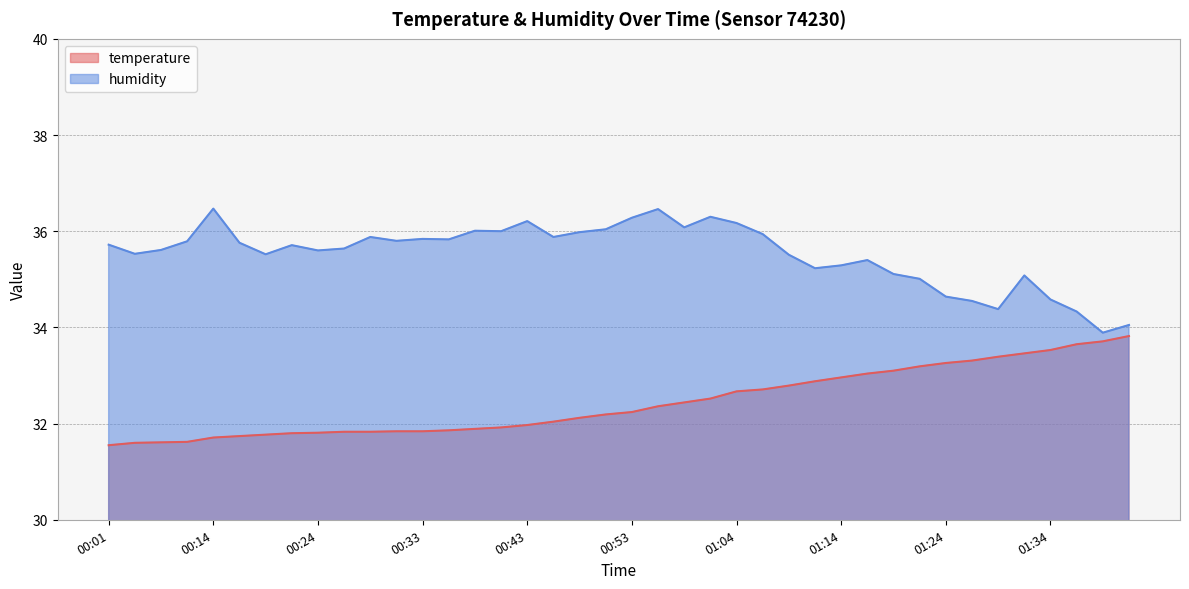

In humidity, how many points are higher than both neighbors (excluding endpoints)?

10